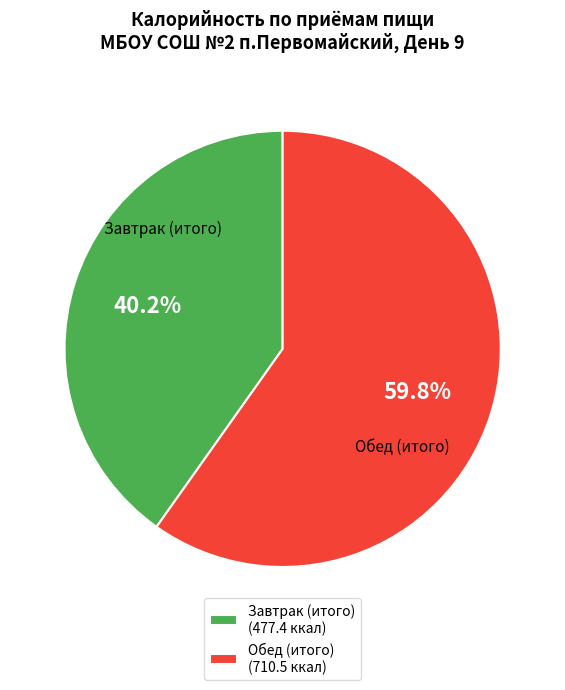

Does Завтрак (итого) represent more than half of the total?

No